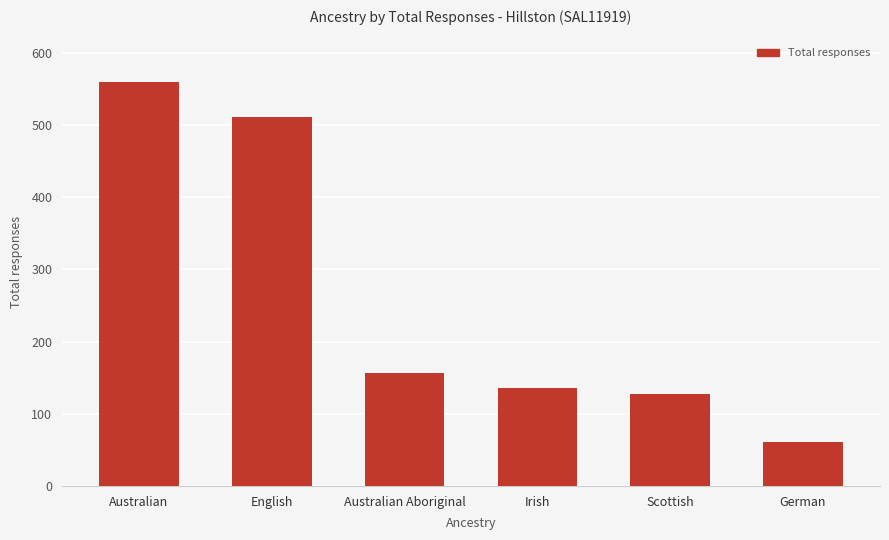

Does the chart contain any negative values?

No